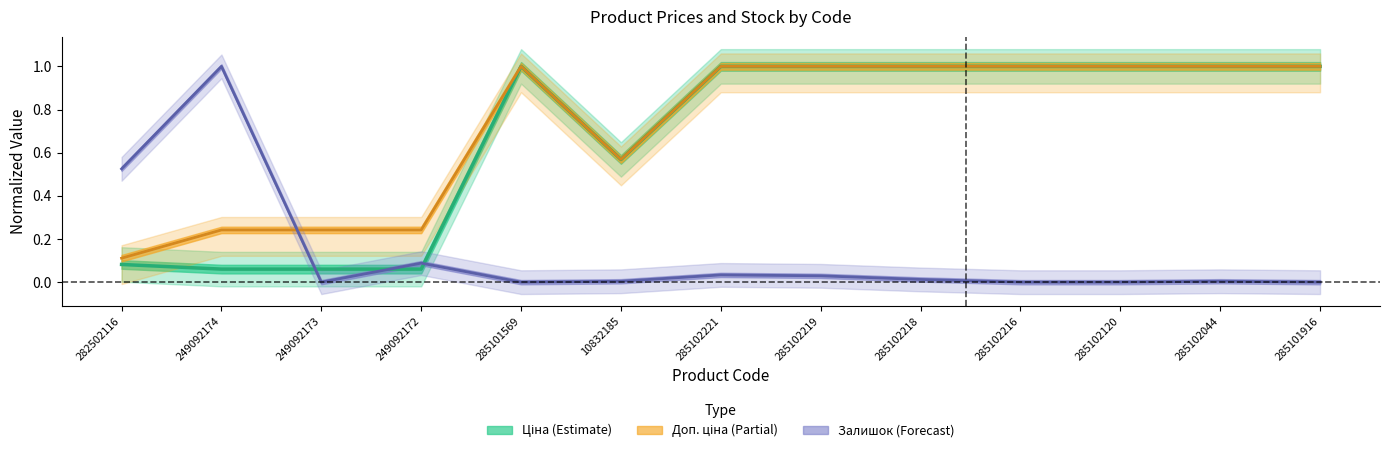

What is the average value of the Ціна series?

0.7